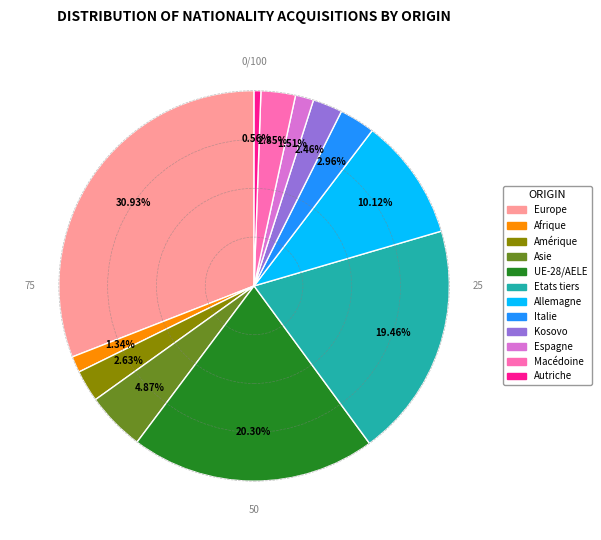

Do UE-28/AELE and Asie together represent more than half of the pie?

No